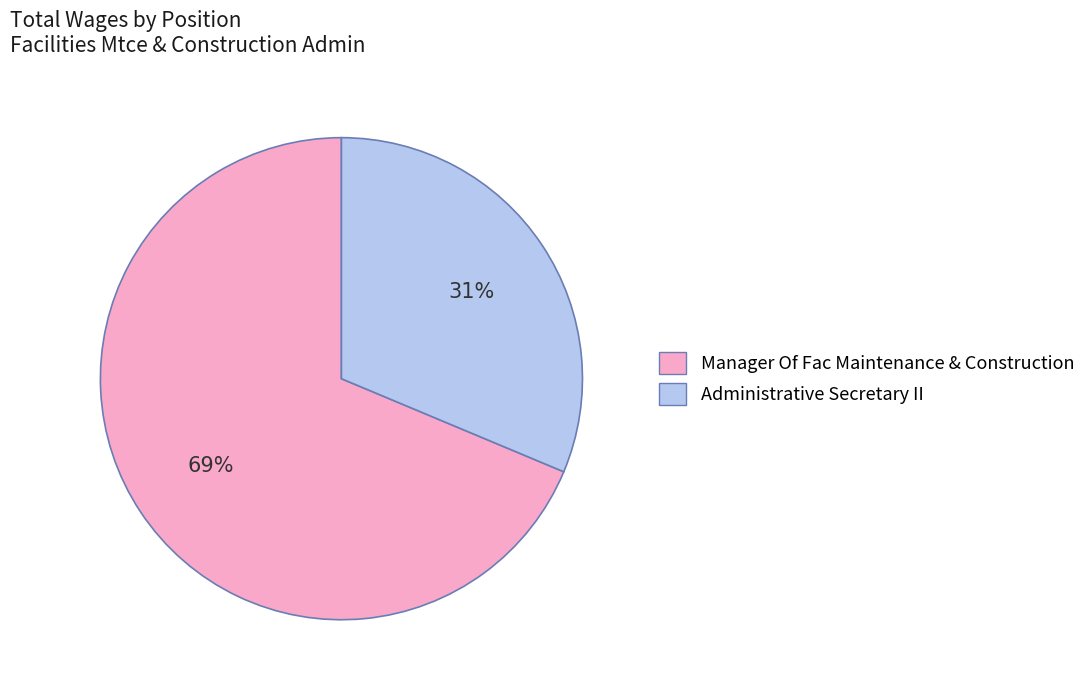

To the nearest percent, what percentage of the pie is Manager Of Fac Maintenance & Construction?

69%